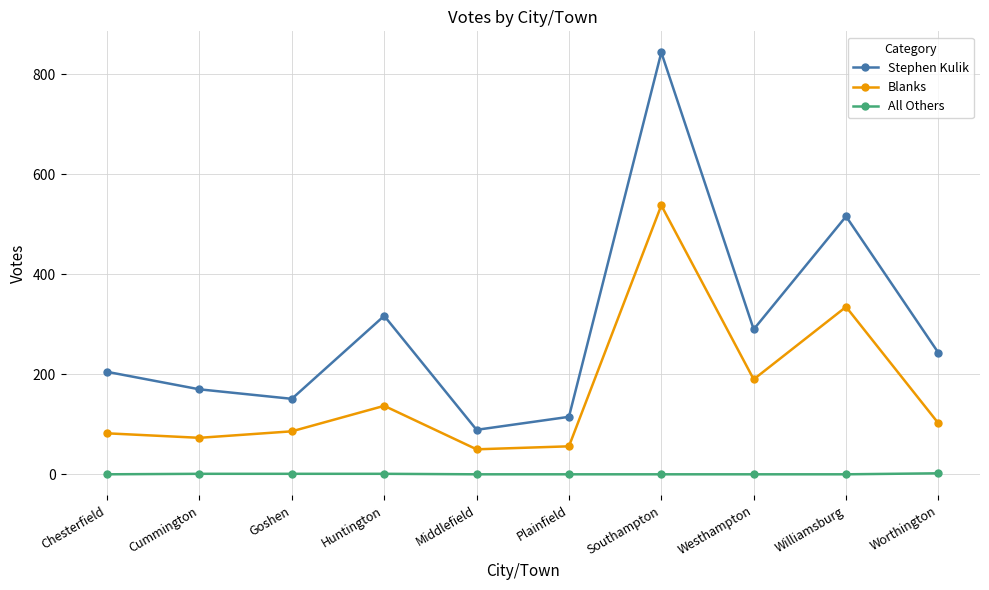

At which label is Blanks closest to 294?

Williamsburg